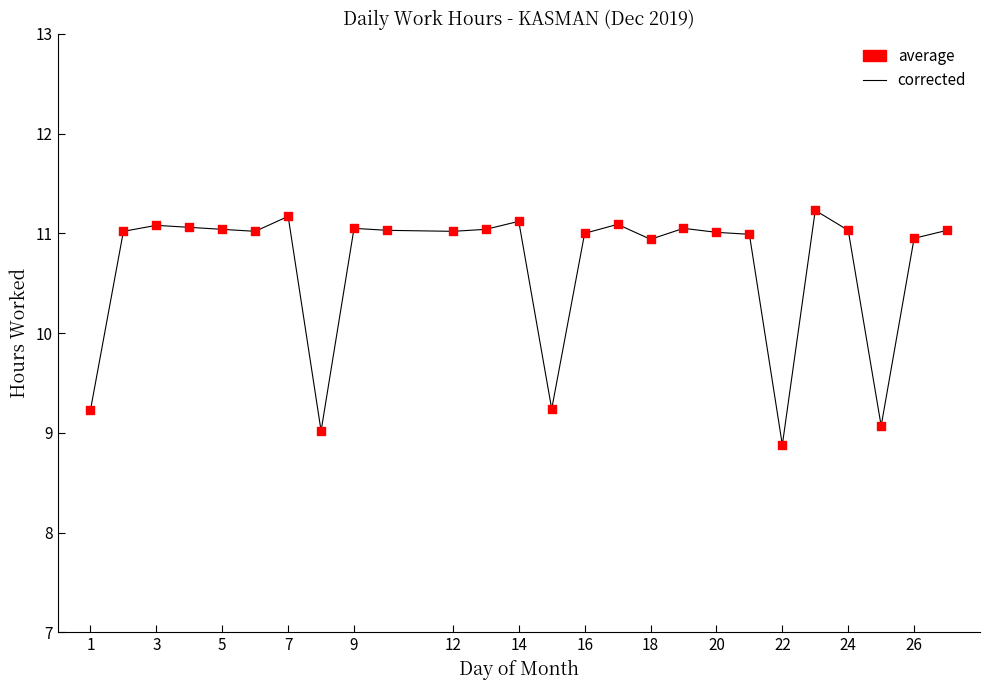

What is the greatest value displayed?

11.2